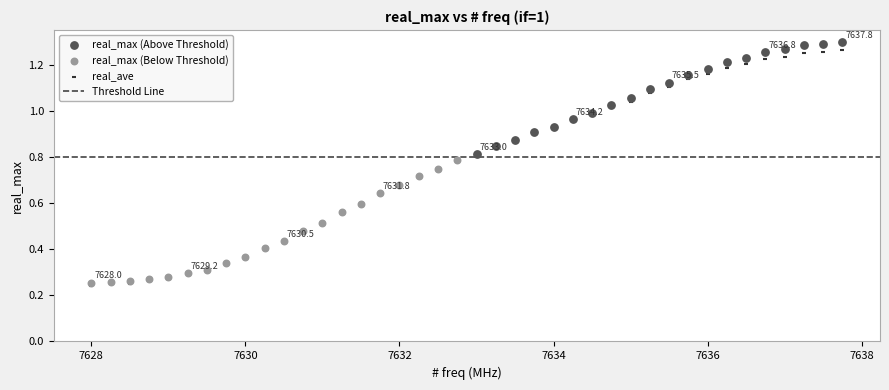

Which series has the widest spread of Y values?

real_ave